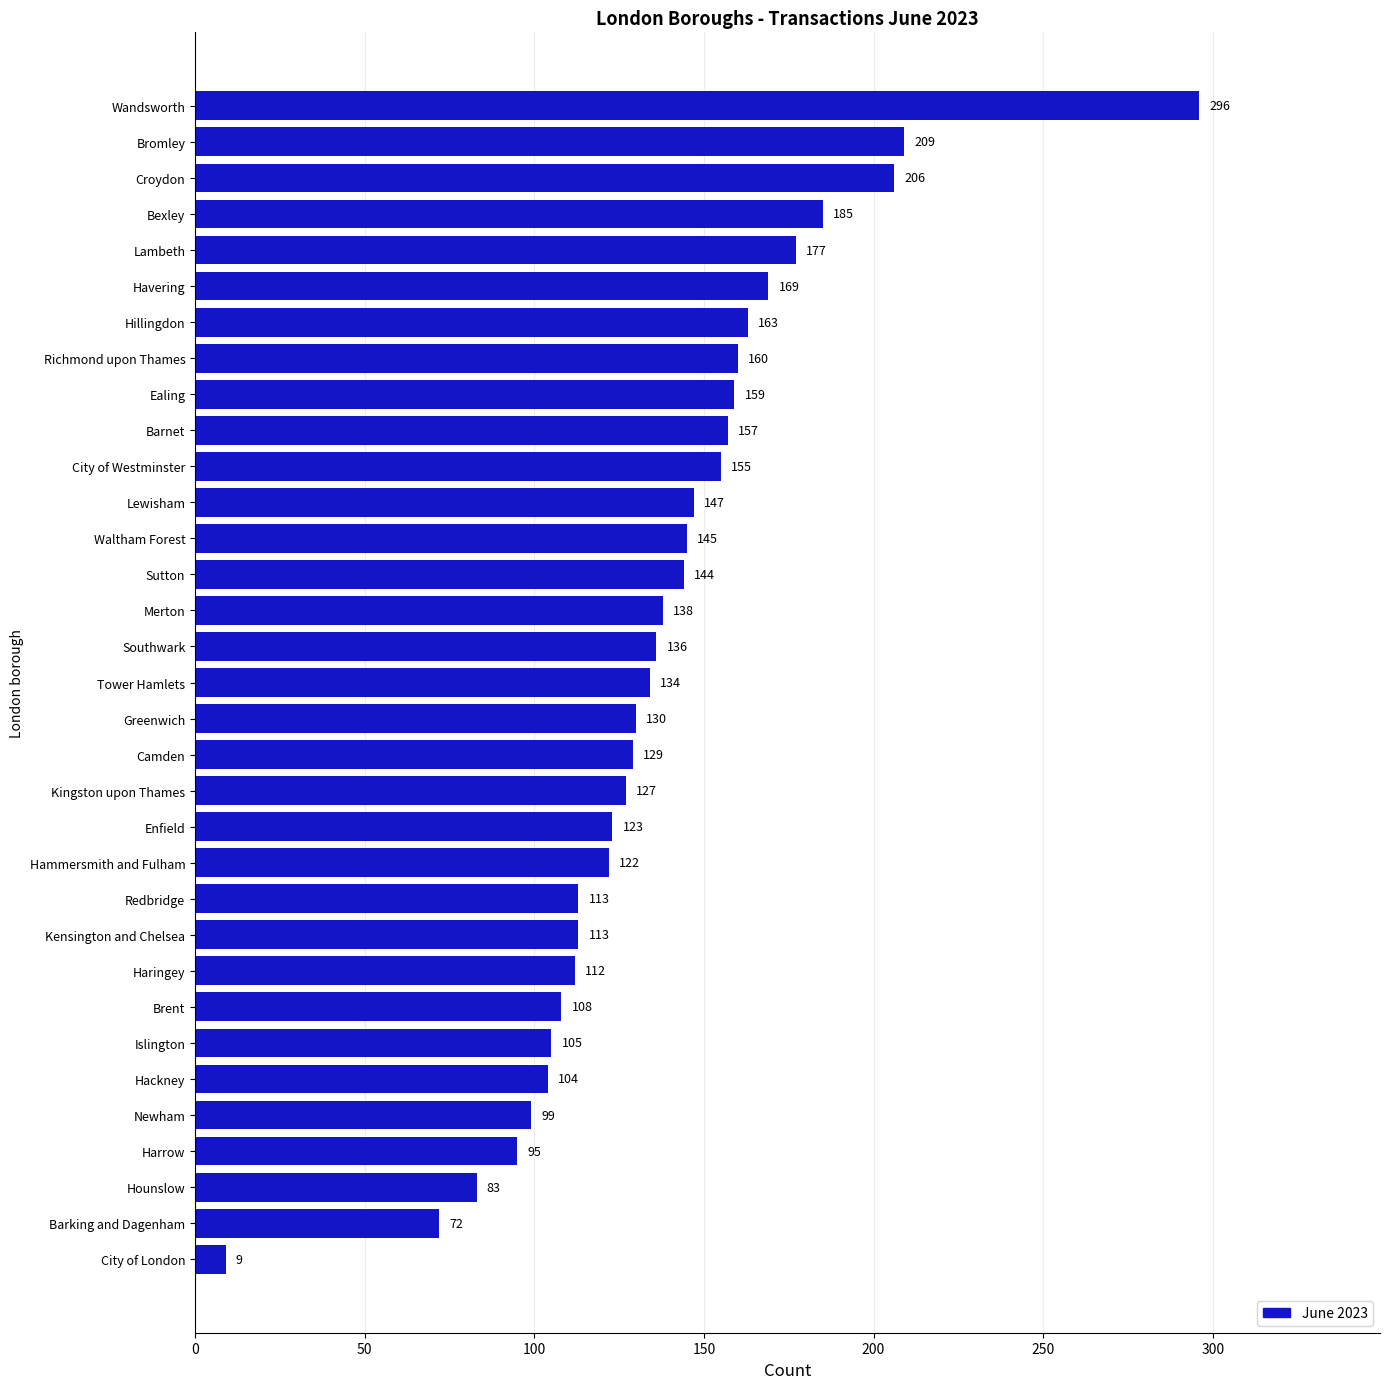

Reading bottom to top, what are all the values shown in this chart?

9	72	83	95	99	104	105	108	112	113	113	122	123	127	129	130	134	136	138	144	145	147	155	157	159	160	163	169	177	185	206	209	296